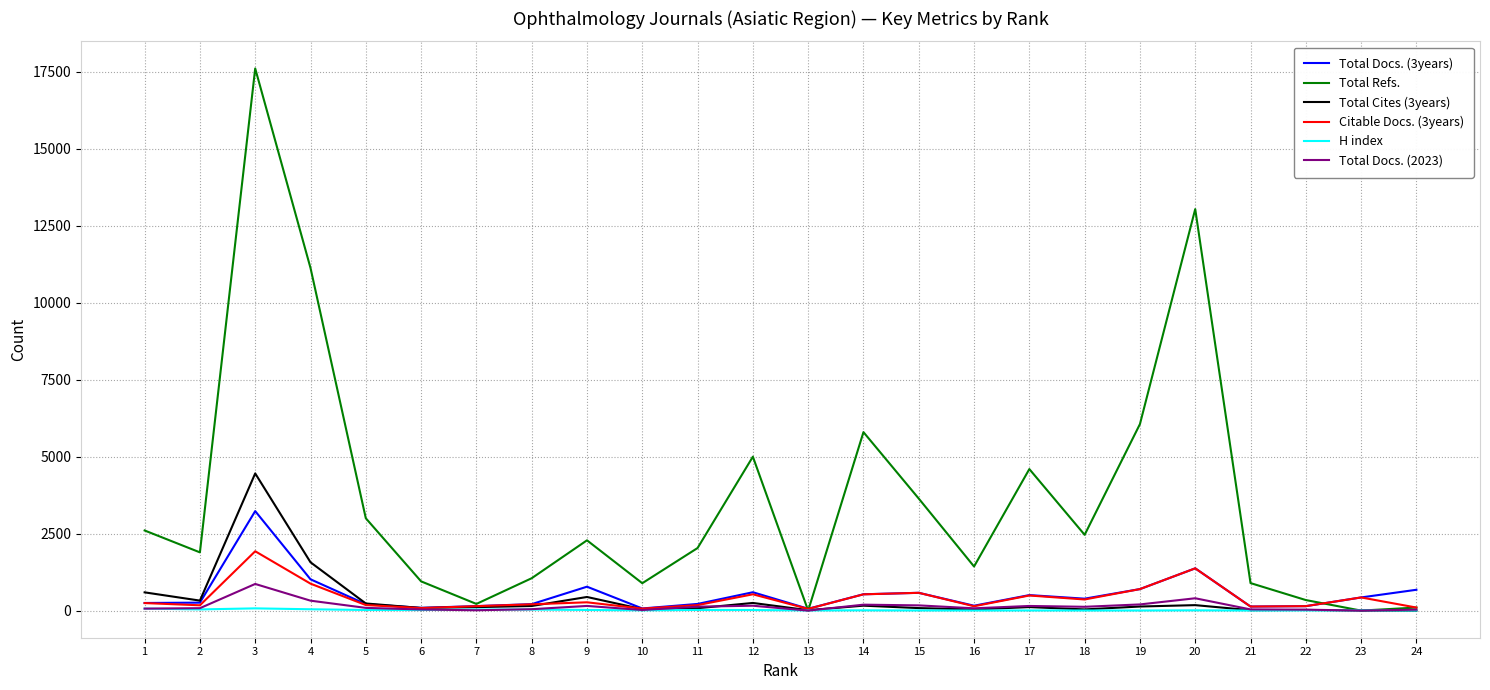

What is the maximum value shown in the chart?

17609